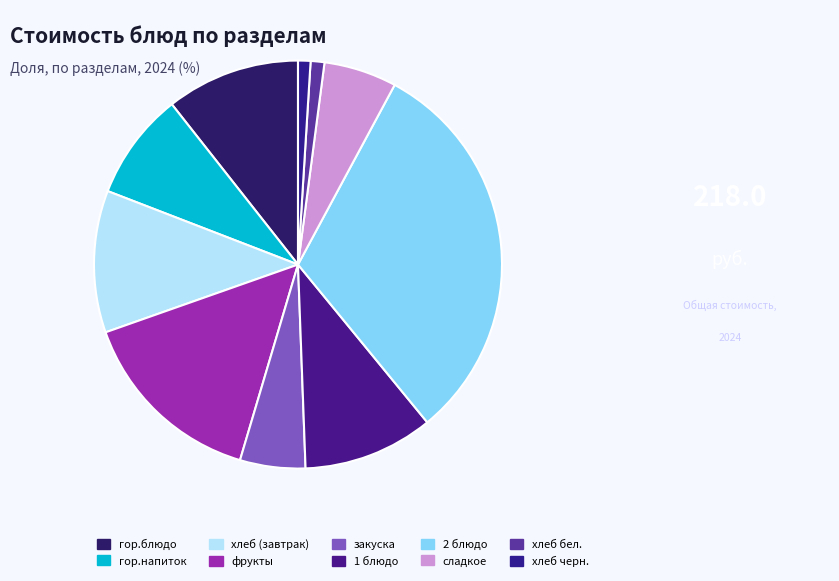

To the nearest percent, what percentage of the pie is хлеб бел.?

1%